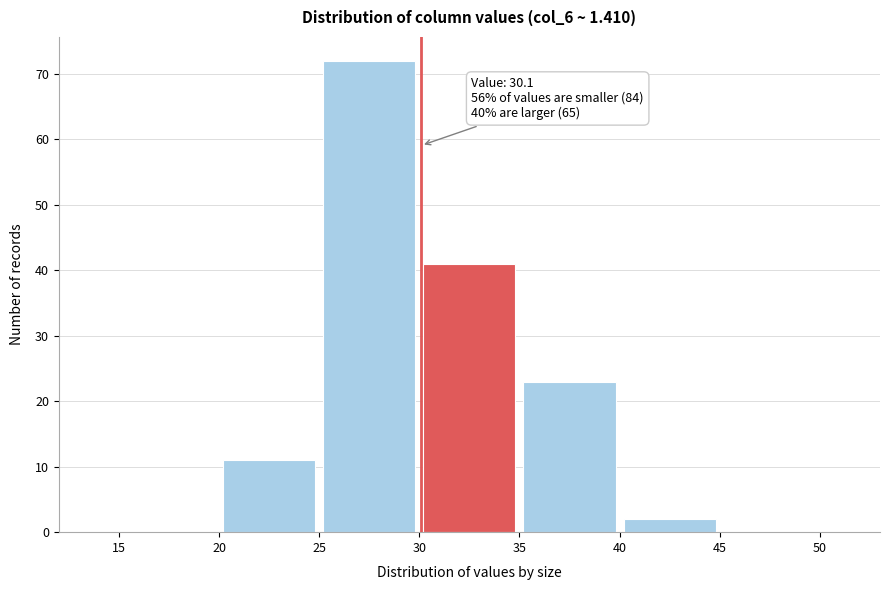

Which range on the x-axis has the tallest bar?

25 to 30